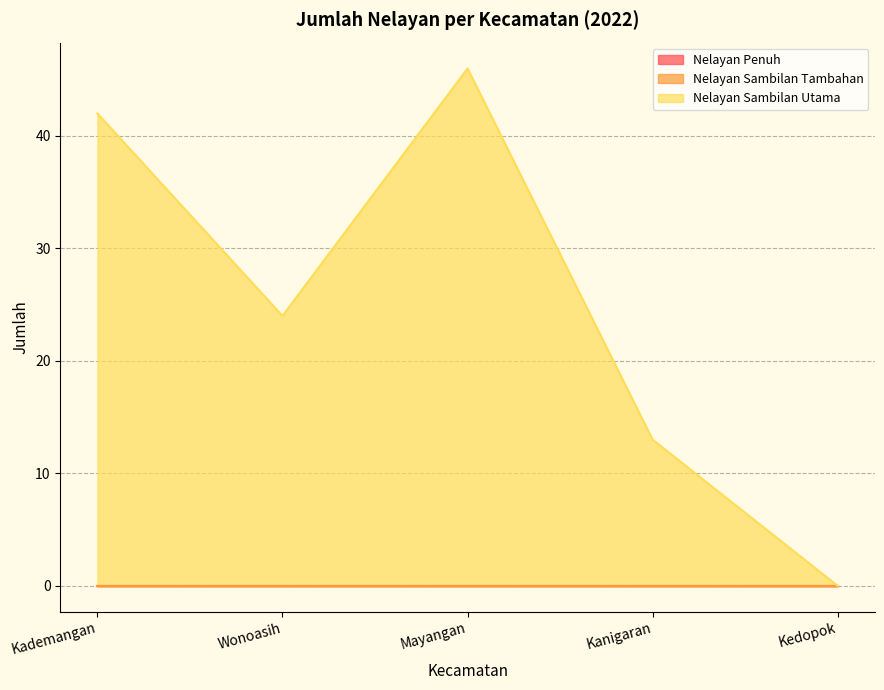

True or false: Nelayan Sambilan Tambahan and Nelayan Sambilan Utama intersect in this chart.

False